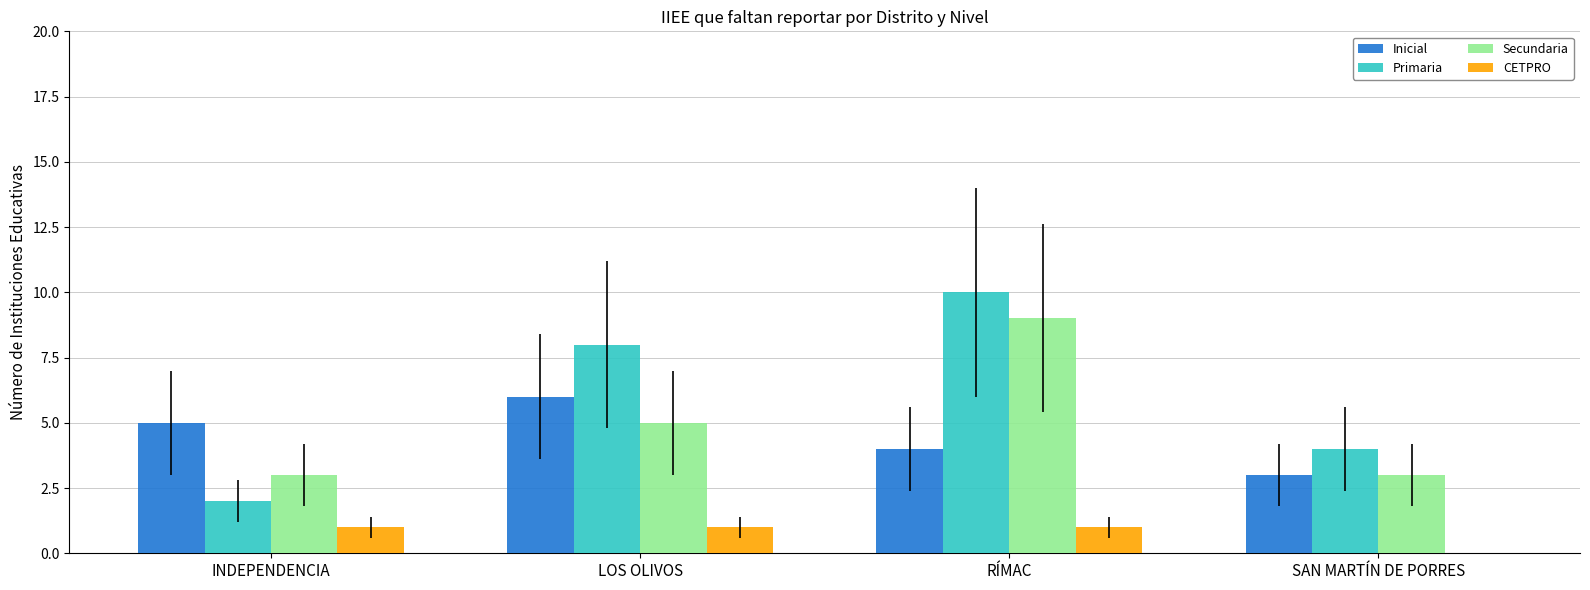

Are the bars horizontal?

No